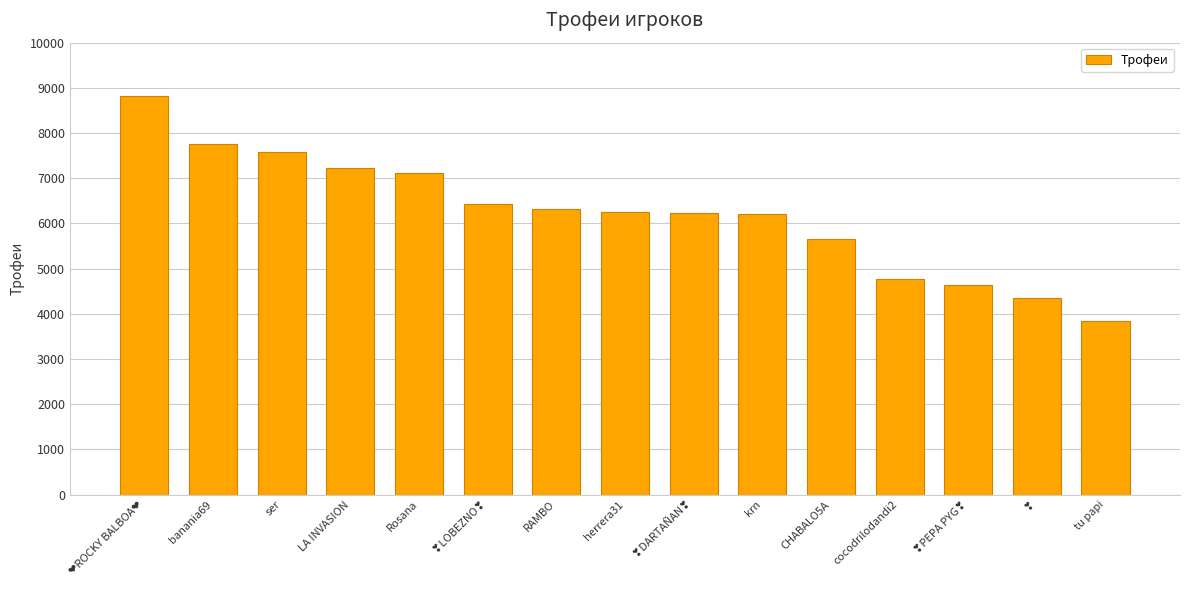

How many distinct data groups are displayed?

1